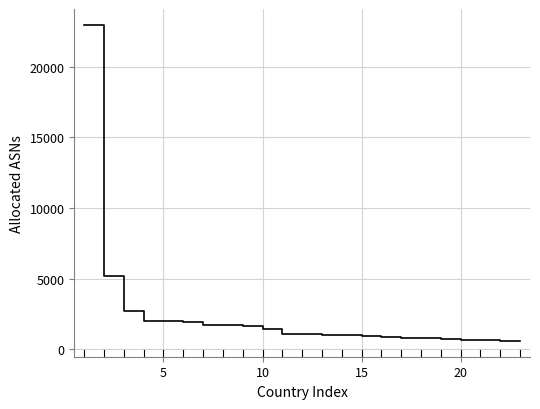

What is the minimum value shown in the chart?

584